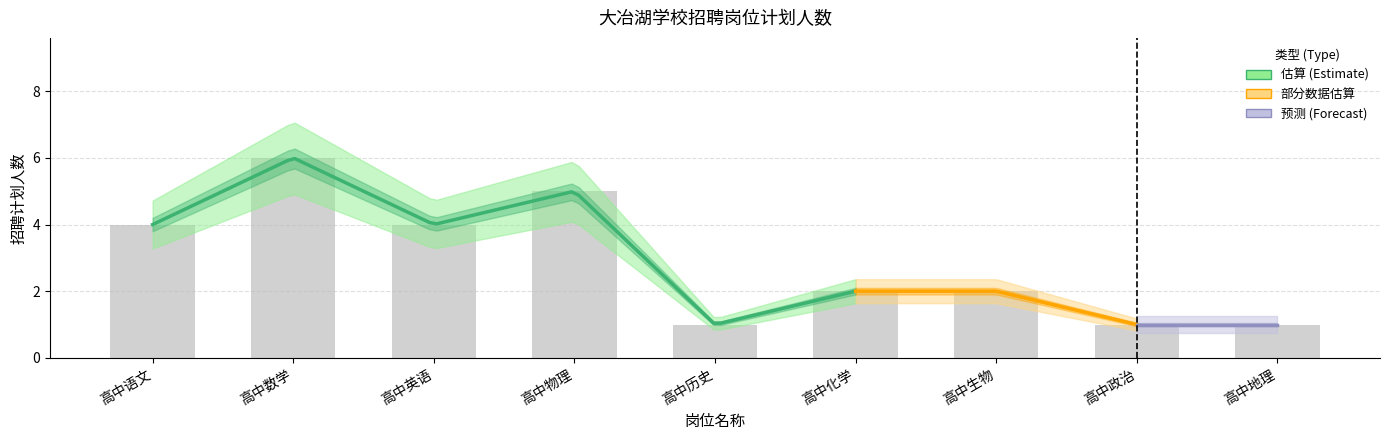

Approximately how many times larger is the value at 高中政治 compared to 高中数学?

0.2